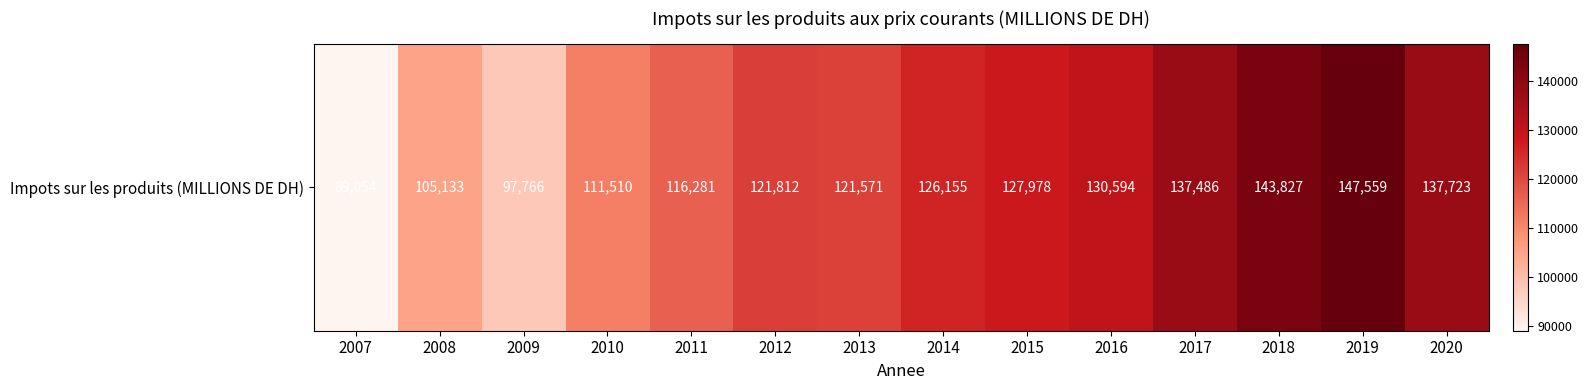

List the labels in order of value, smallest first.

2007, 2009, 2008, 2010, 2011, 2013, 2012, 2014, 2015, 2016, 2017, 2020, 2018, 2019